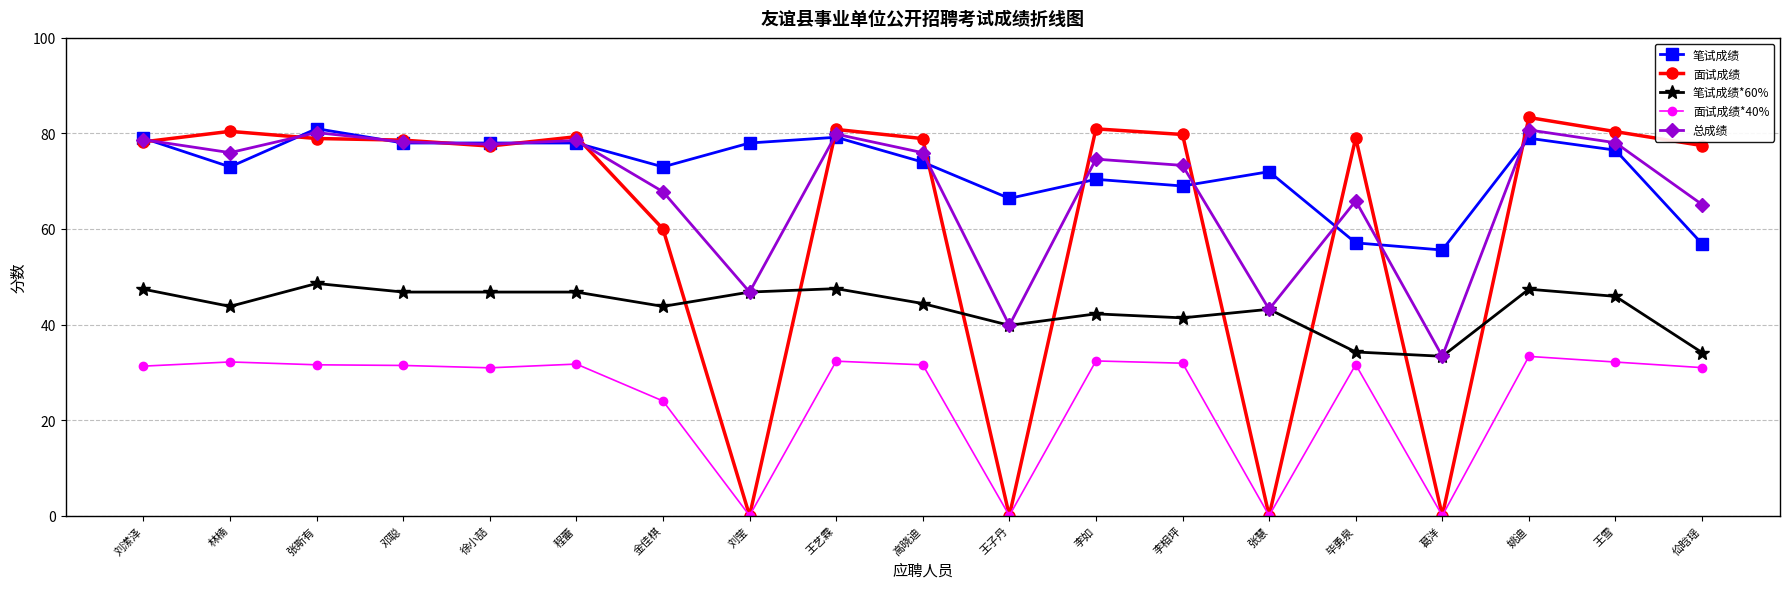

What is the approximate value of 总成绩 at 金佳棋?

67.8